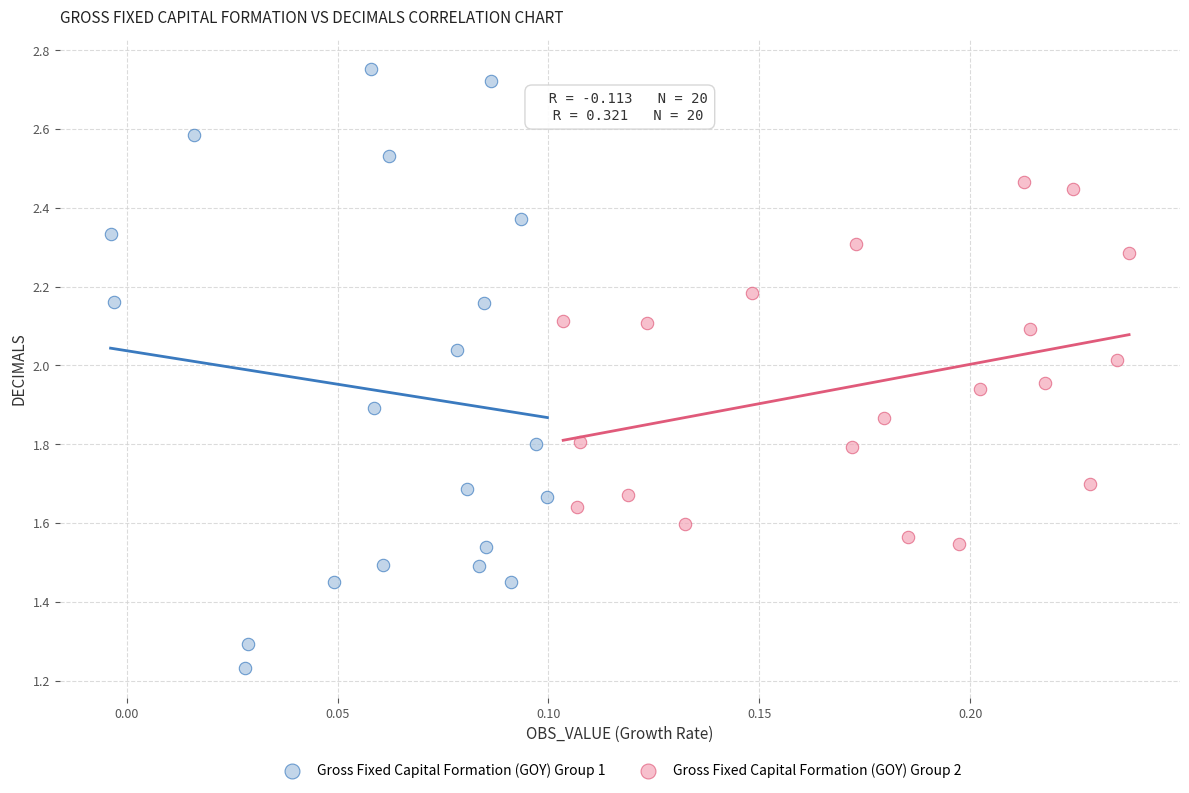

Which series has the largest Y range (max minus min)?

Gross Fixed Capital Formation (GOY) Group 1